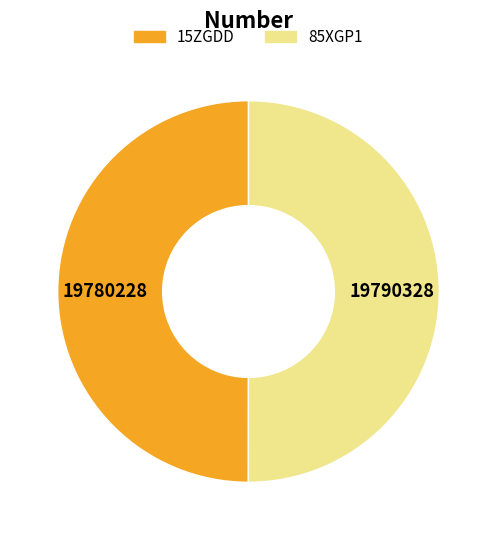

Count the number of slices in the pie.

2